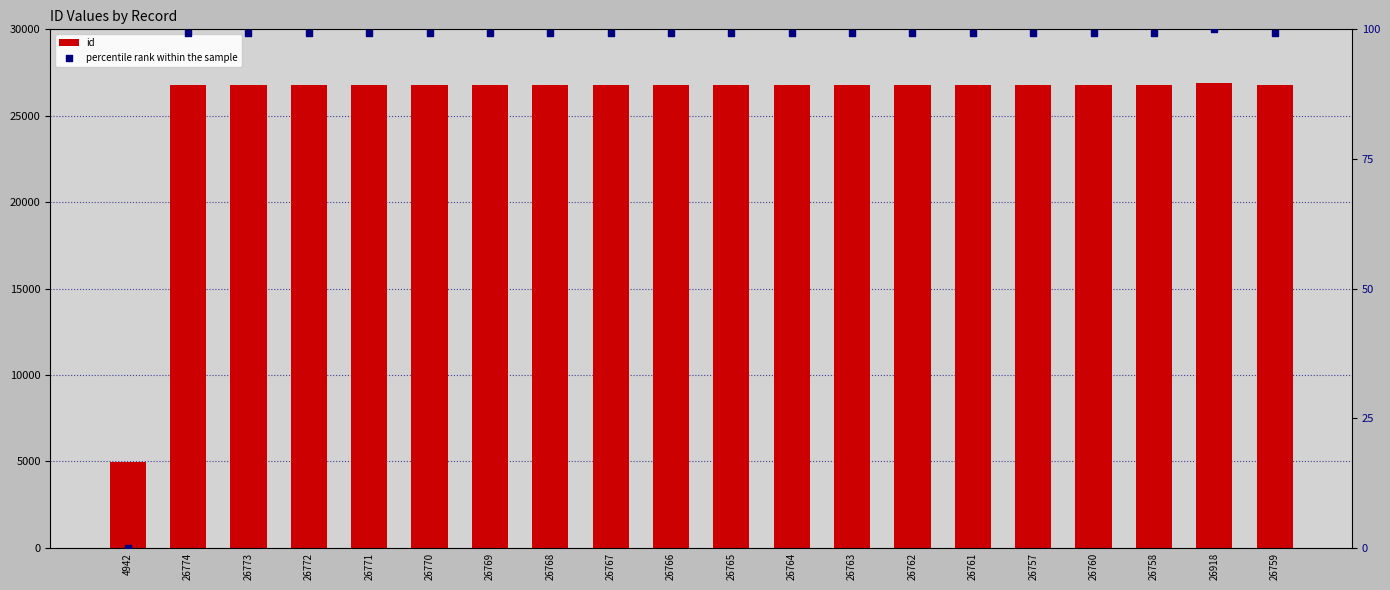

Which series reaches the minimum Y coordinate?

percentile rank within the sample